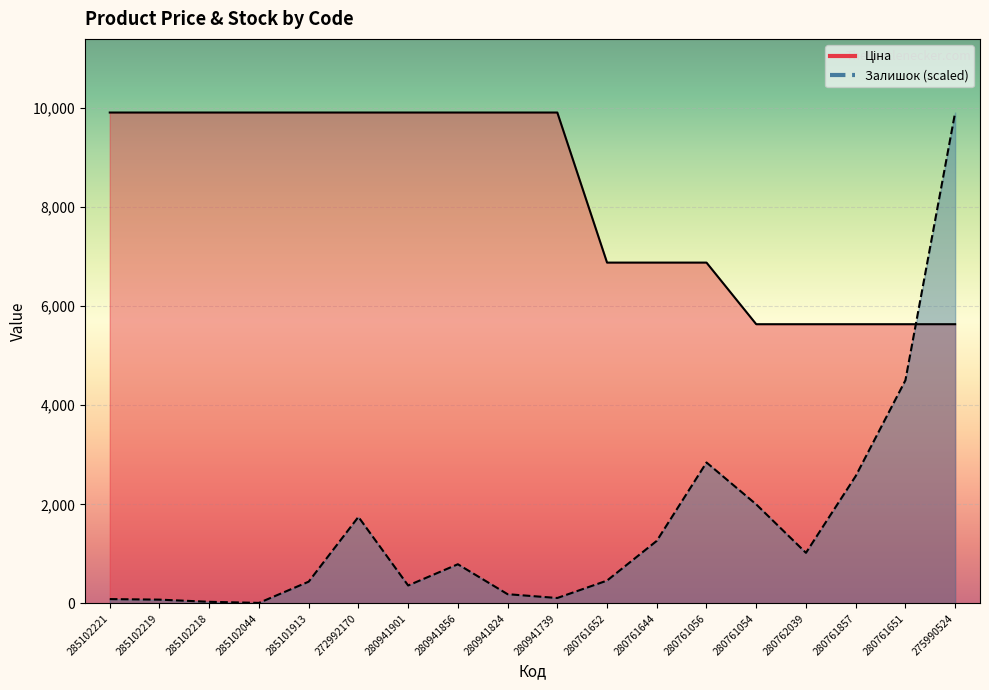

What is the spread (max minus min) of values at 275990524?

4272.5